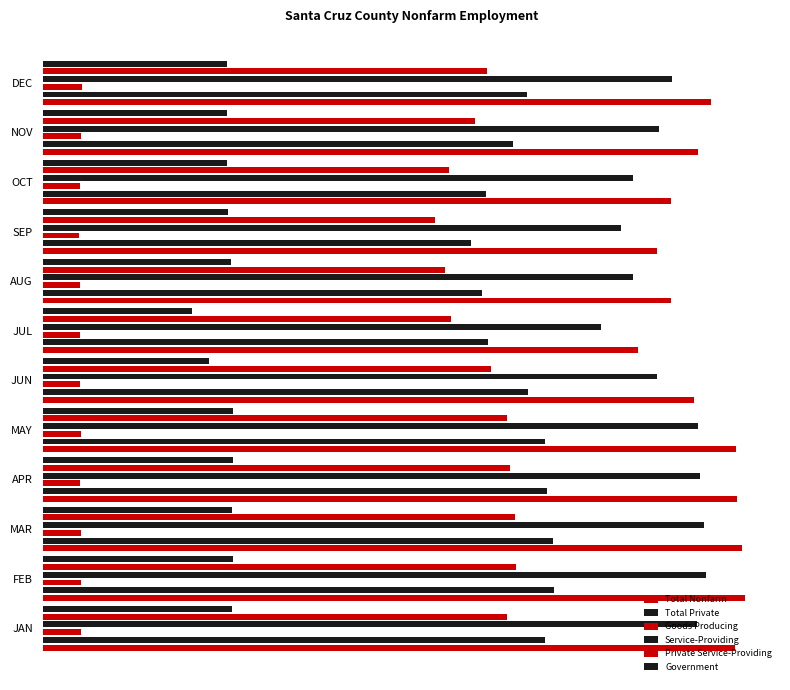

Reading left to right, extract all data points from this chart.

Total Nonfarm: 0=1.0	1=1.0	2=1.0	3=1.0	4=1.0	5=0.9	6=0.8	7=0.9	8=0.9	9=0.9	10=0.9	11=1.0
Total Private: 0=0.7	1=0.7	2=0.7	3=0.7	4=0.7	5=0.7	6=0.6	7=0.6	8=0.6	9=0.6	10=0.7	11=0.7
Goods Producing: 0=0.1	1=0.1	2=0.1	3=0.1	4=0.1	5=0.1	6=0.1	7=0.1	8=0.1	9=0.1	10=0.1	11=0.1
Service-Providing: 0=0.9	1=0.9	2=0.9	3=0.9	4=0.9	5=0.9	6=0.8	7=0.8	8=0.8	9=0.8	10=0.9	11=0.9
Private Service-Providing: 0=0.7	1=0.7	2=0.7	3=0.7	4=0.7	5=0.6	6=0.6	7=0.6	8=0.6	9=0.6	10=0.6	11=0.6
Government: 0=0.3	1=0.3	2=0.3	3=0.3	4=0.3	5=0.2	6=0.2	7=0.3	8=0.3	9=0.3	10=0.3	11=0.3